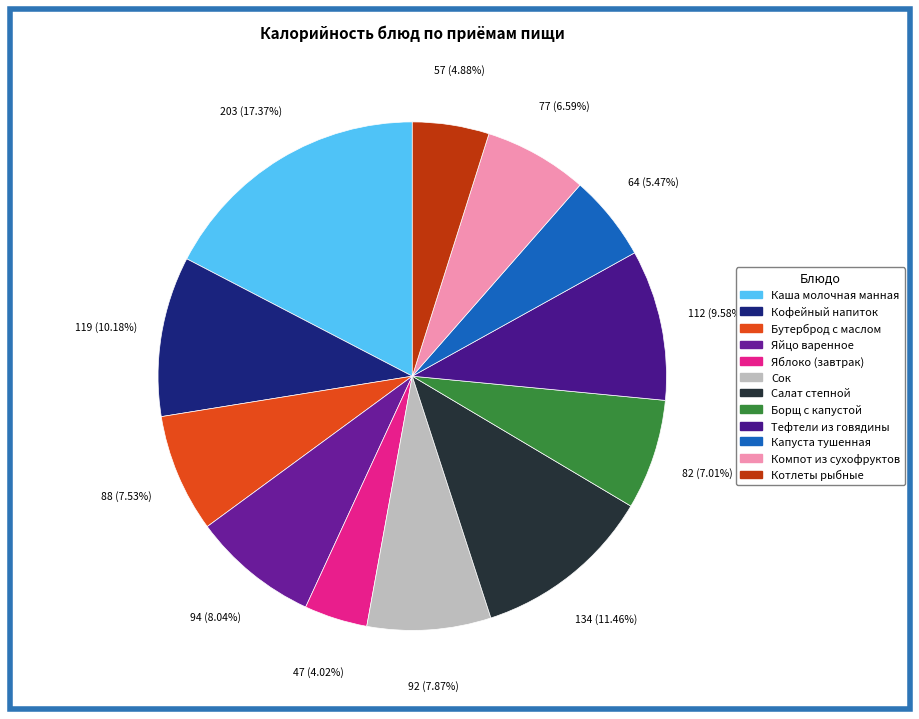

To the nearest percent, what is the combined percentage of Яйцо варенное and Компот из сухофруктов?

15%